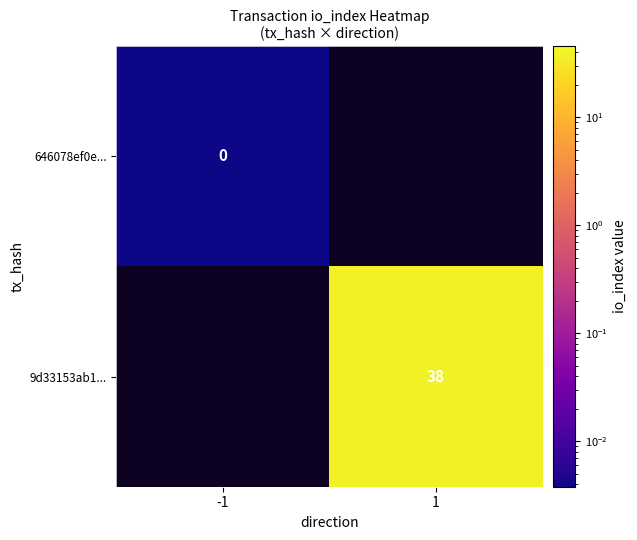

How many series are shown in this chart?

2